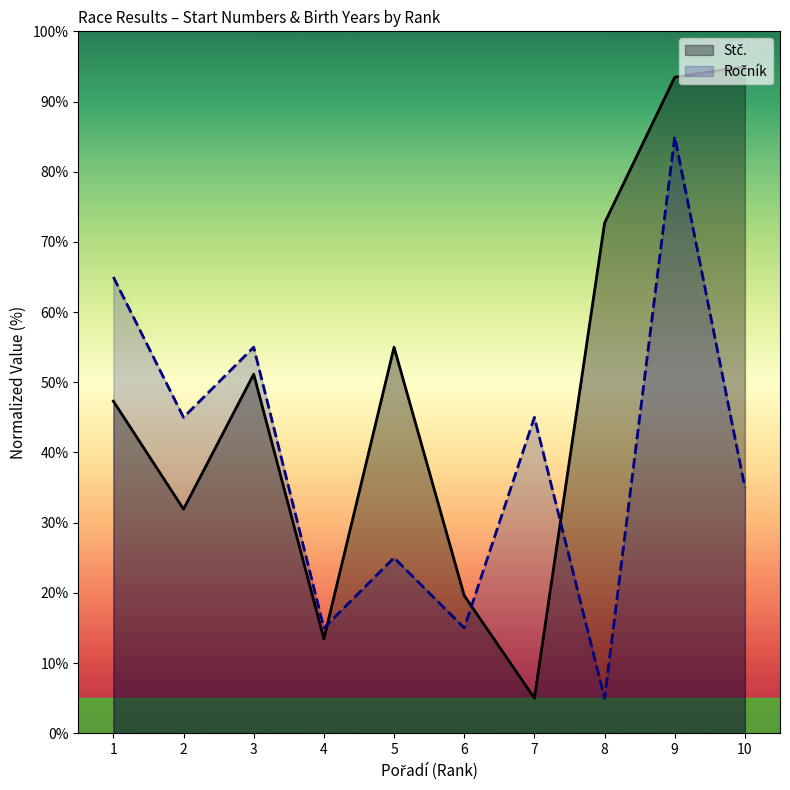

Rank the series by their average value, from lowest to highest.

Ročník, Stč.